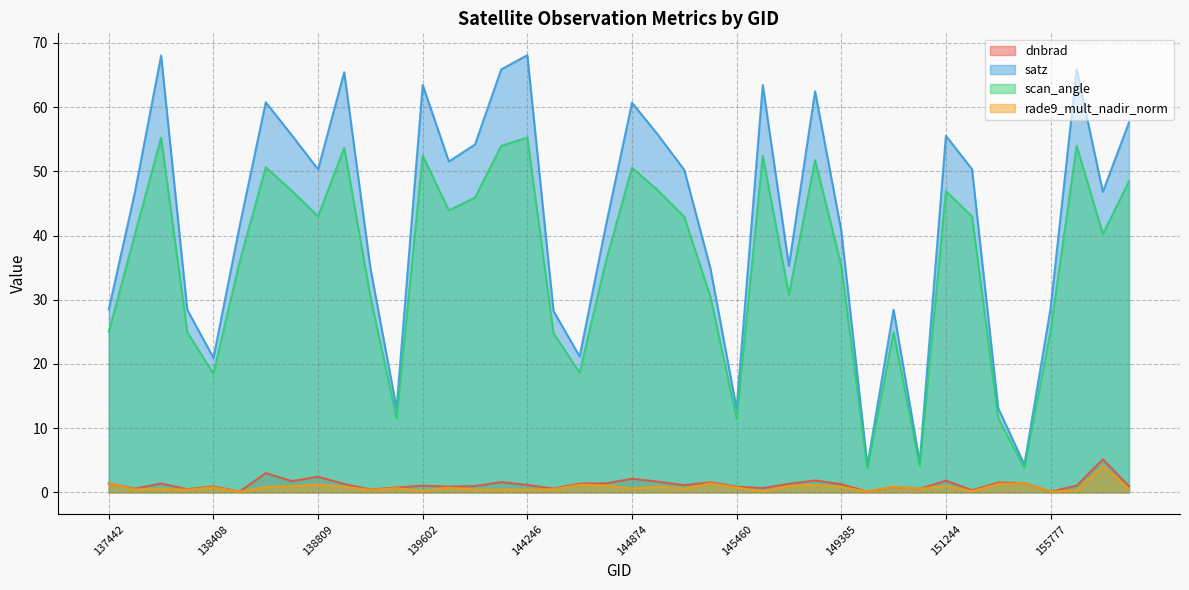

The dnbrad series shows 0.7 at 137442. True or false?

False